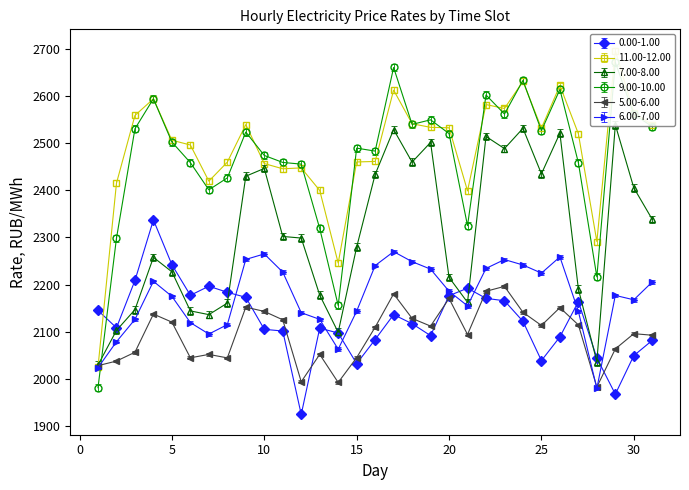

Which category has the highest value across all series?

29